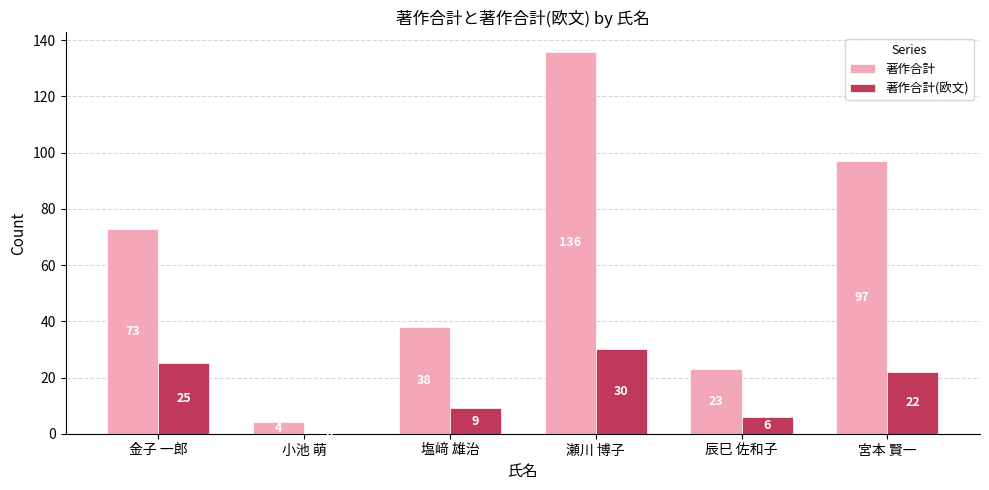

Reading left to right, extract all data points from this chart.

著作合計: 73	4	38	136	23	97
著作合計(欧文): 25	0	9	30	6	22